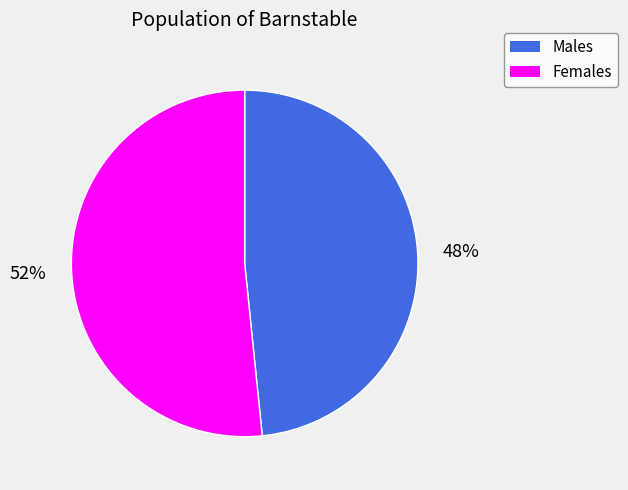

Count the number of slices in the pie.

2